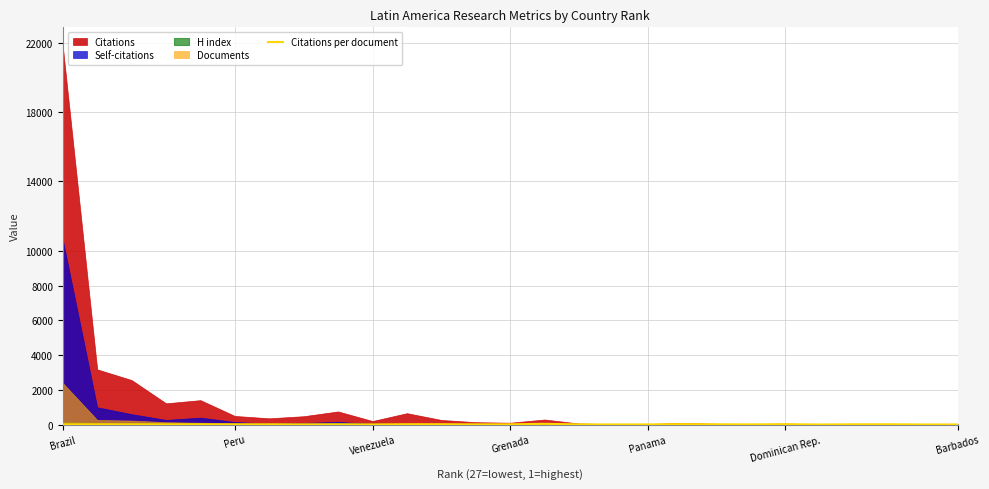

How many lines are shown in the chart?

1